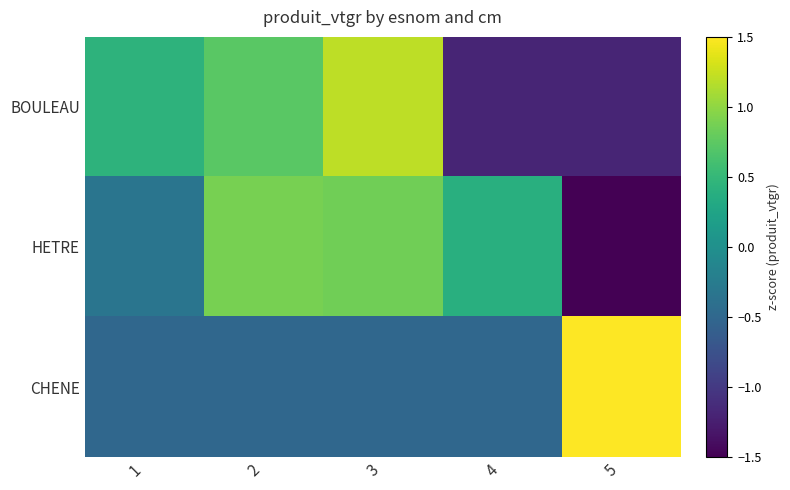

What is the total value across all series at 5?

-1.0